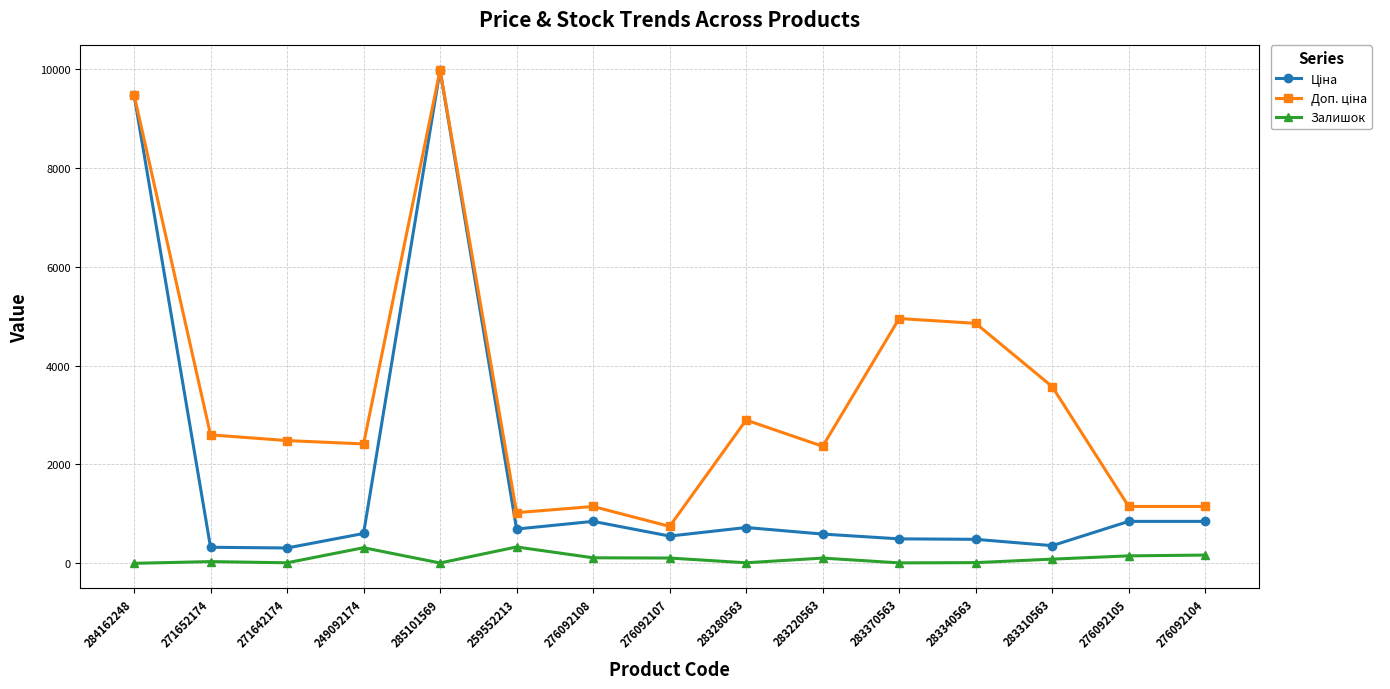

What is the total value across all series at 259552213?

2049.3